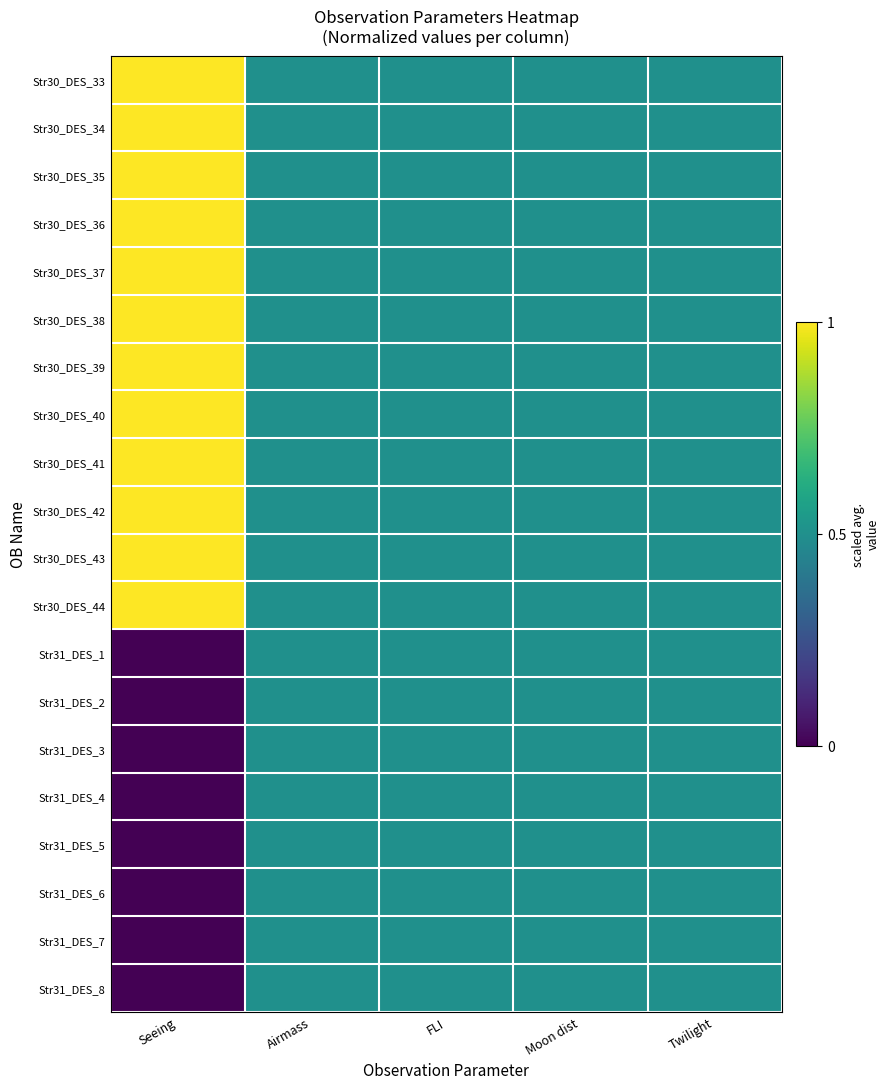

Reading left to right, transcribe all the data shown in this chart.

Str30_DES_33: Seeing=1.0	Airmass=0.5	FLI=0.5	Moon dist=0.5	Twilight=0.5
Str30_DES_34: Seeing=1.0	Airmass=0.5	FLI=0.5	Moon dist=0.5	Twilight=0.5
Str30_DES_35: Seeing=1.0	Airmass=0.5	FLI=0.5	Moon dist=0.5	Twilight=0.5
Str30_DES_36: Seeing=1.0	Airmass=0.5	FLI=0.5	Moon dist=0.5	Twilight=0.5
Str30_DES_37: Seeing=1.0	Airmass=0.5	FLI=0.5	Moon dist=0.5	Twilight=0.5
Str30_DES_38: Seeing=1.0	Airmass=0.5	FLI=0.5	Moon dist=0.5	Twilight=0.5
Str30_DES_39: Seeing=1.0	Airmass=0.5	FLI=0.5	Moon dist=0.5	Twilight=0.5
Str30_DES_40: Seeing=1.0	Airmass=0.5	FLI=0.5	Moon dist=0.5	Twilight=0.5
Str30_DES_41: Seeing=1.0	Airmass=0.5	FLI=0.5	Moon dist=0.5	Twilight=0.5
Str30_DES_42: Seeing=1.0	Airmass=0.5	FLI=0.5	Moon dist=0.5	Twilight=0.5
Str30_DES_43: Seeing=1.0	Airmass=0.5	FLI=0.5	Moon dist=0.5	Twilight=0.5
Str30_DES_44: Seeing=1.0	Airmass=0.5	FLI=0.5	Moon dist=0.5	Twilight=0.5
Str31_DES_1: Seeing=0.0	Airmass=0.5	FLI=0.5	Moon dist=0.5	Twilight=0.5
Str31_DES_2: Seeing=0.0	Airmass=0.5	FLI=0.5	Moon dist=0.5	Twilight=0.5
Str31_DES_3: Seeing=0.0	Airmass=0.5	FLI=0.5	Moon dist=0.5	Twilight=0.5
Str31_DES_4: Seeing=0.0	Airmass=0.5	FLI=0.5	Moon dist=0.5	Twilight=0.5
Str31_DES_5: Seeing=0.0	Airmass=0.5	FLI=0.5	Moon dist=0.5	Twilight=0.5
Str31_DES_6: Seeing=0.0	Airmass=0.5	FLI=0.5	Moon dist=0.5	Twilight=0.5
Str31_DES_7: Seeing=0.0	Airmass=0.5	FLI=0.5	Moon dist=0.5	Twilight=0.5
Str31_DES_8: Seeing=0.0	Airmass=0.5	FLI=0.5	Moon dist=0.5	Twilight=0.5